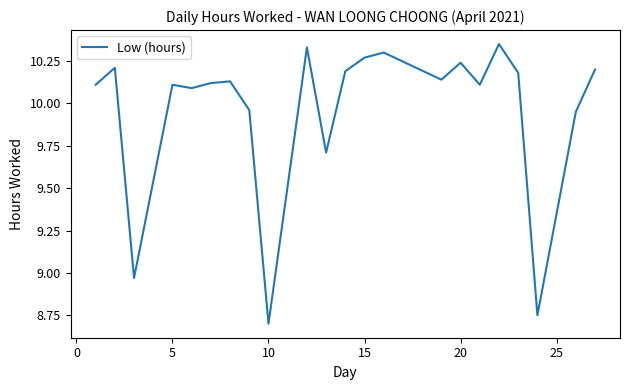

What is the minimum value shown in the chart?

8.7